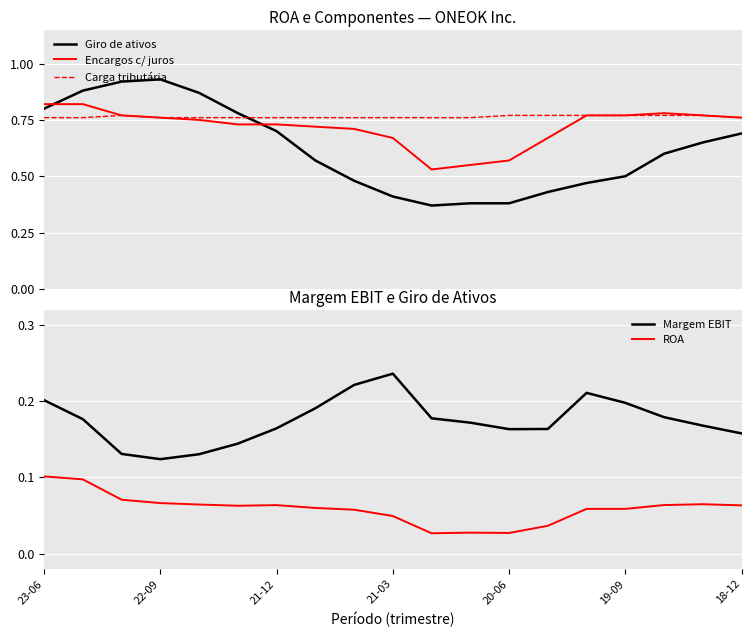

True or false: Giro de ativos and Margem EBIT cross at least once.

False